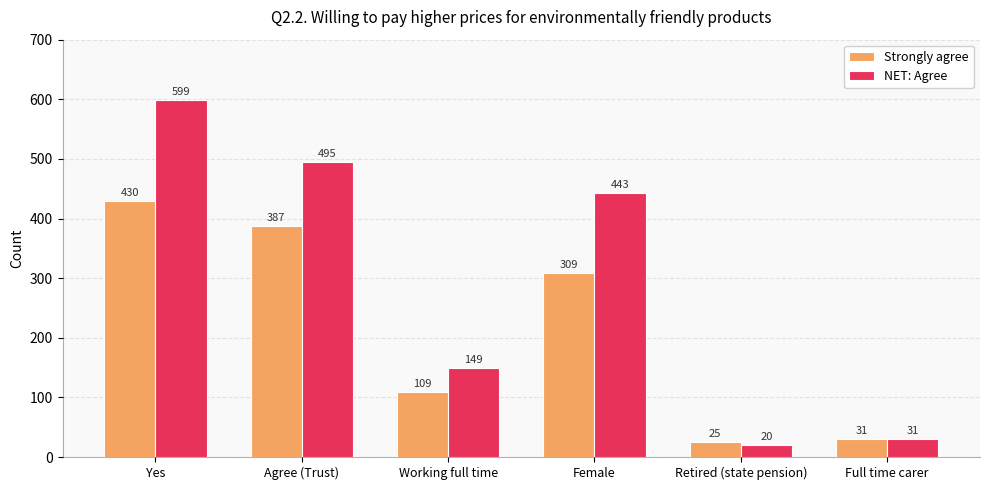

At which category does the chart reach its peak across all series?

Yes